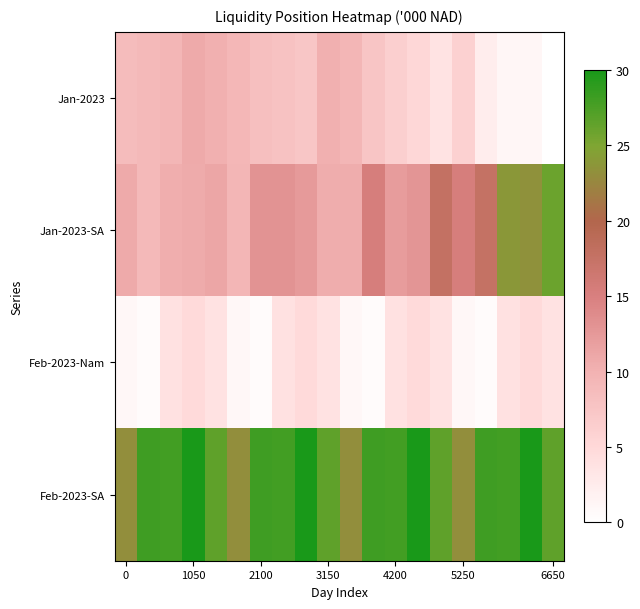

Count the number of data series in this chart.

4